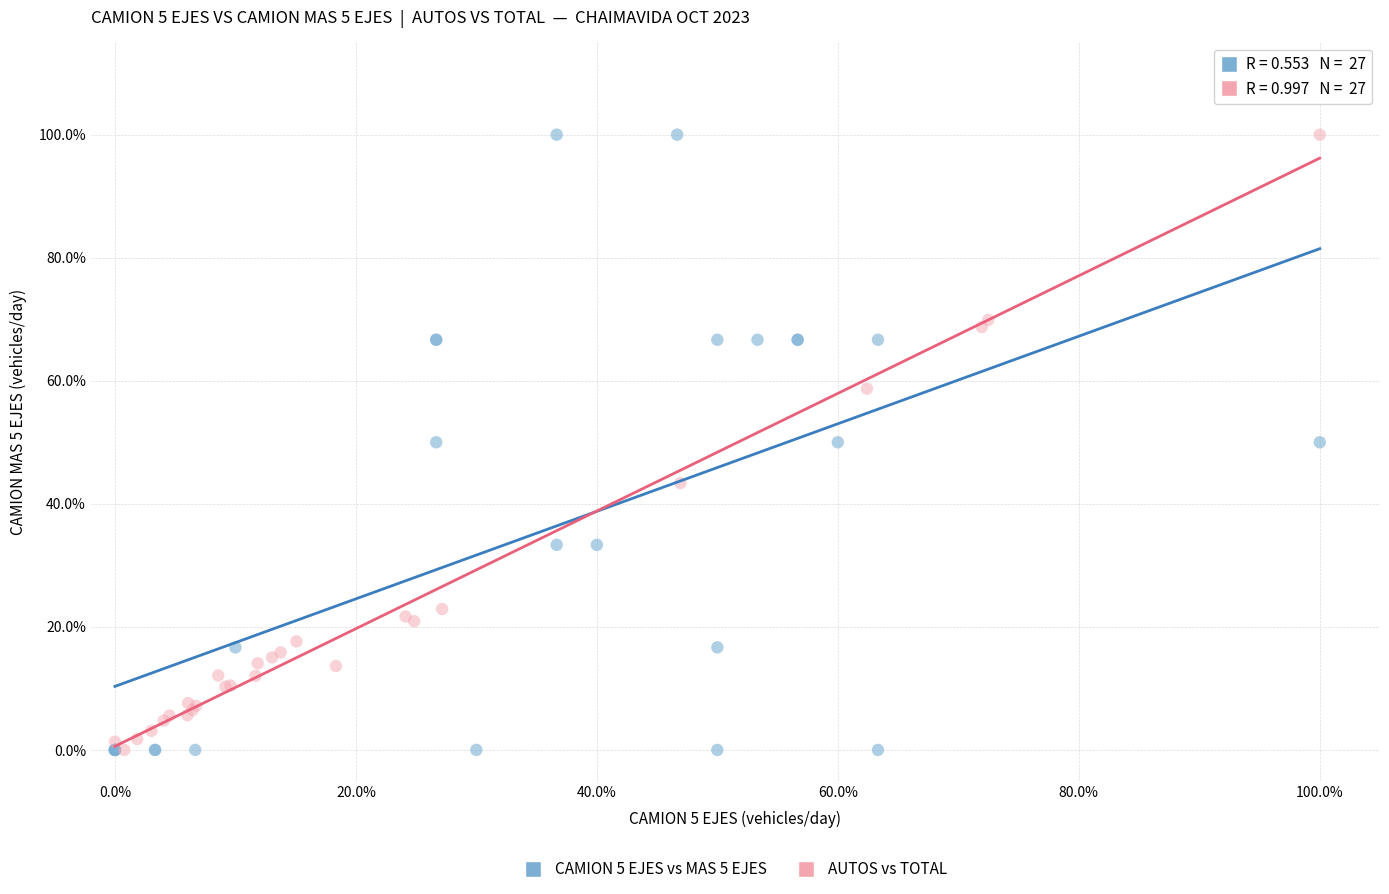

What are all the series names shown in the legend?

CAMION 5 EJES vs MAS 5 EJES, AUTOS vs TOTAL